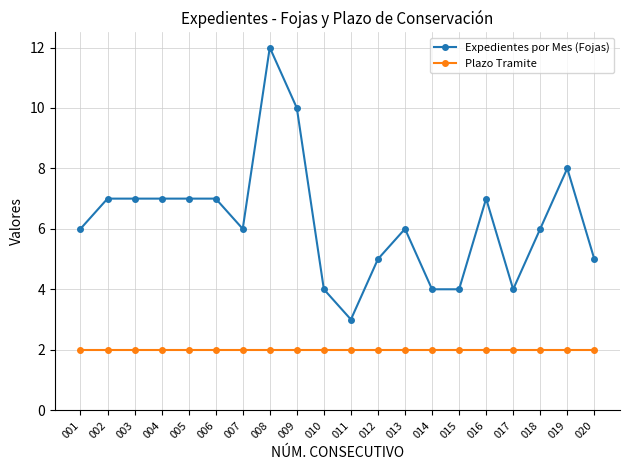

List the series in order of their overall mean, highest first.

Expedientes por Mes (Fojas), Plazo Tramite